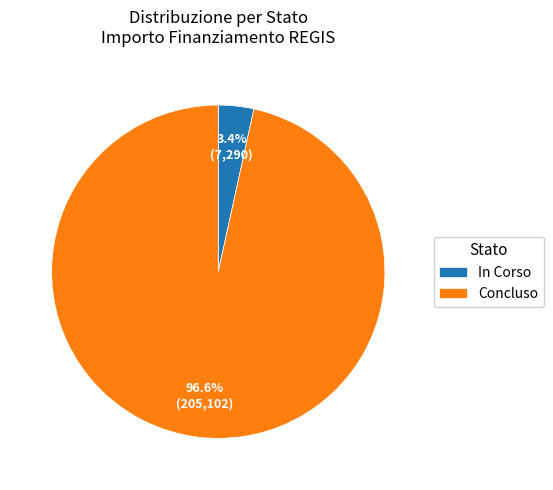

Combined, do In Corso and Concluso account for over 50%?

Yes